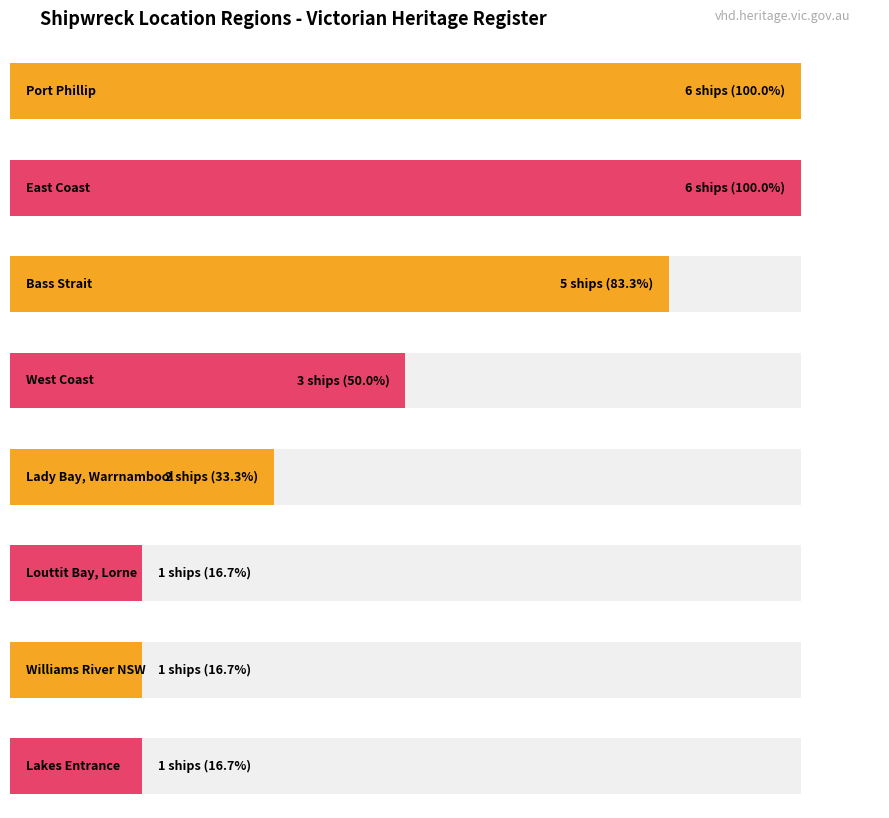

Rank the categories by value from highest to lowest.

Port Phillip, East Coast, Bass Strait, West Coast, Lady Bay, Warrnambool, Louttit Bay, Lorne, Williams River NSW, Lakes Entrance